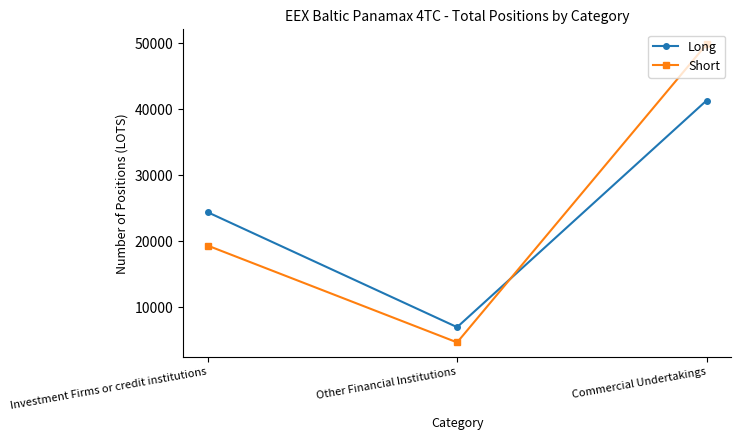

What is the total value across all series at Investment Firms or credit institutions?

43790.8